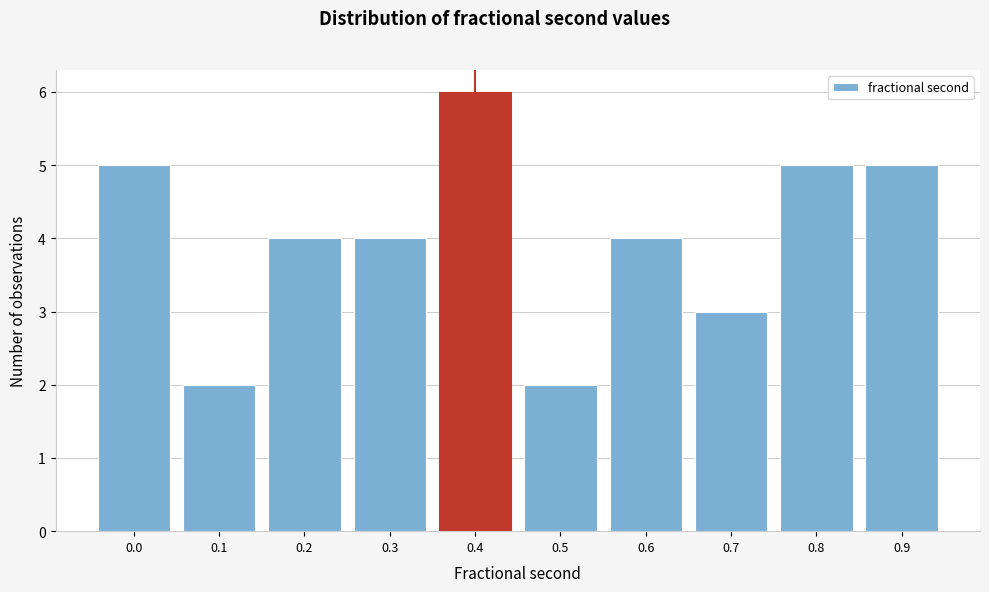

Reading left to right, extract all data points from this chart.

5	2	4	4	6	2	4	3	5	5